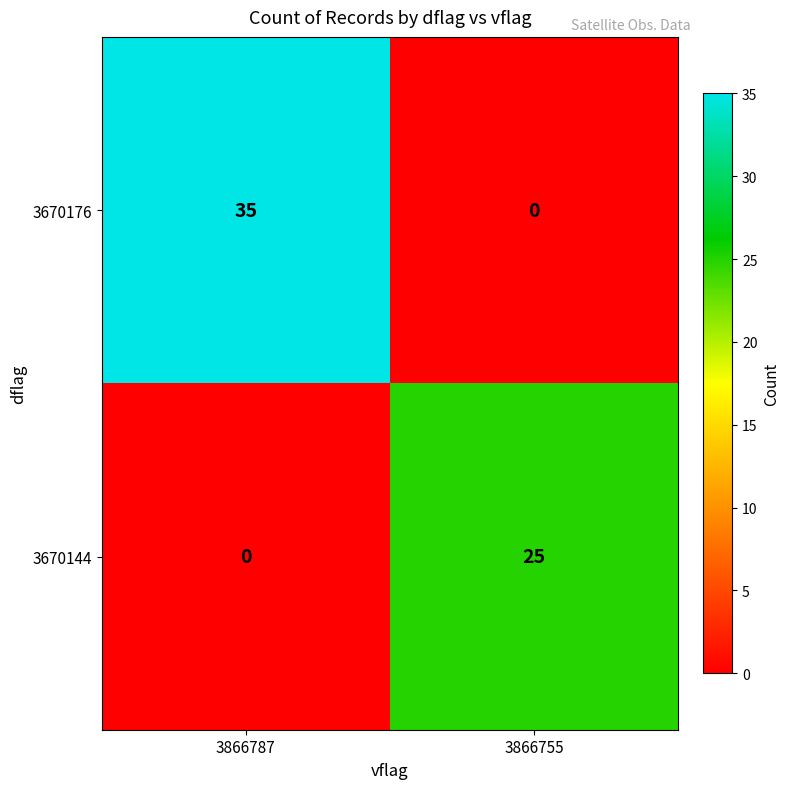

At which category does the chart reach its peak across all series?

3866787